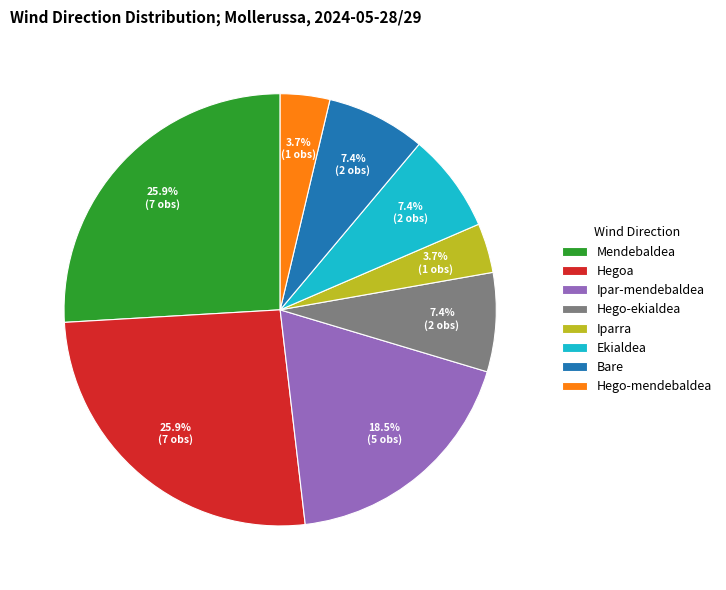

Do Hego-mendebaldea and Mendebaldea together represent more than half of the pie?

No